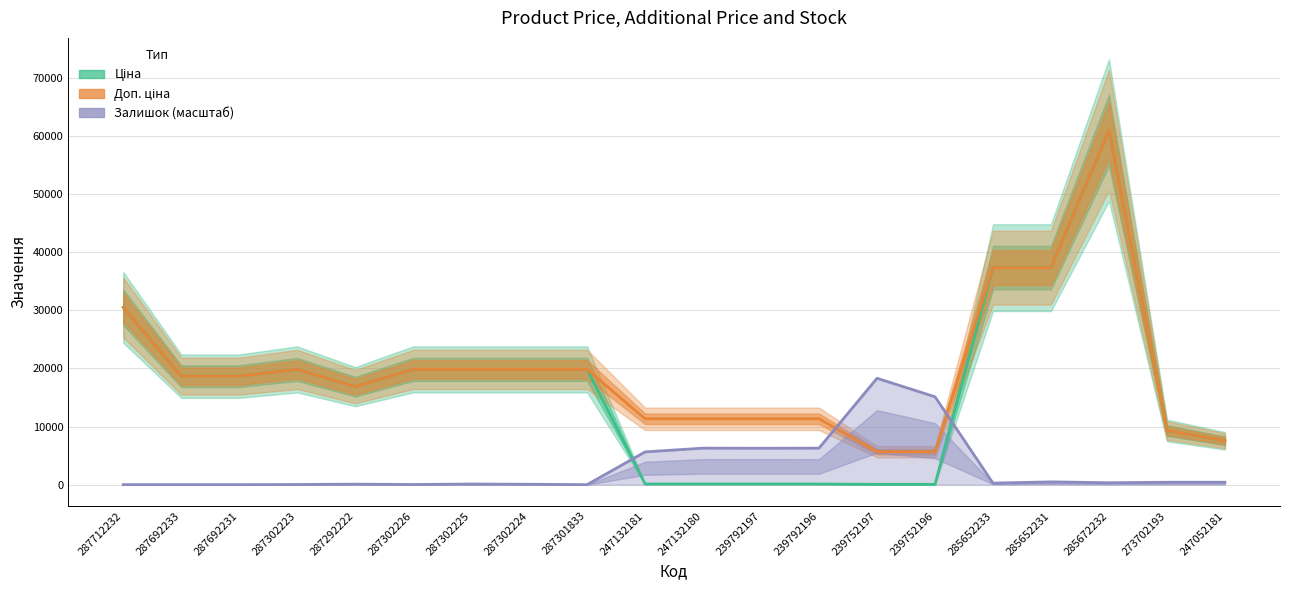

How many times do Доп. ціна and Залишок (масштаб) cross each other?

2